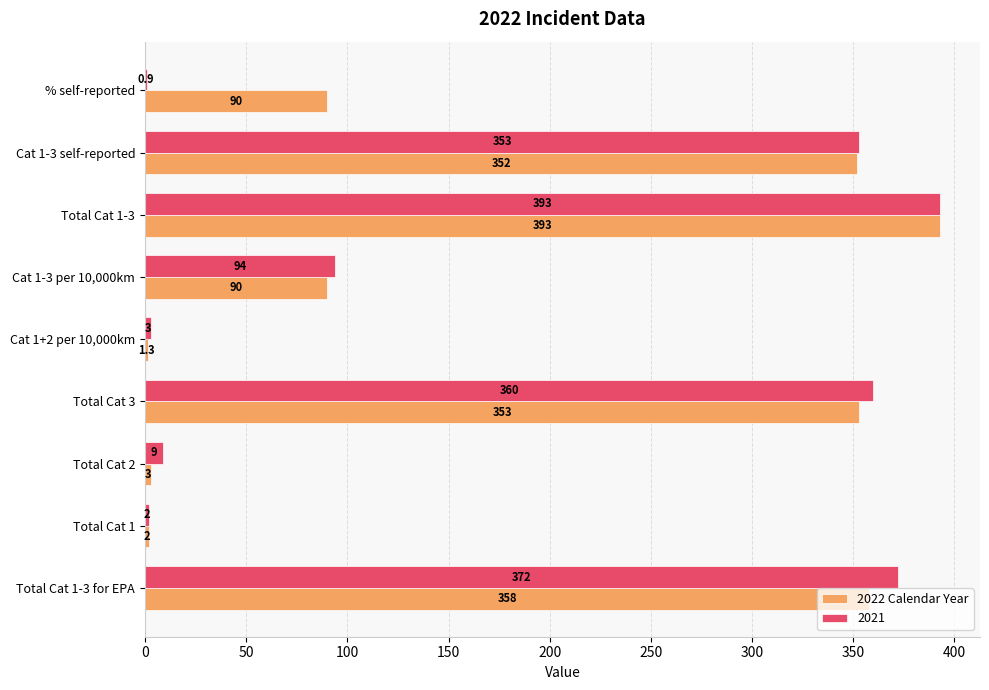

Between Cat 1-3 per 10,000km and % self-reported, which series saw the biggest shift?

2021